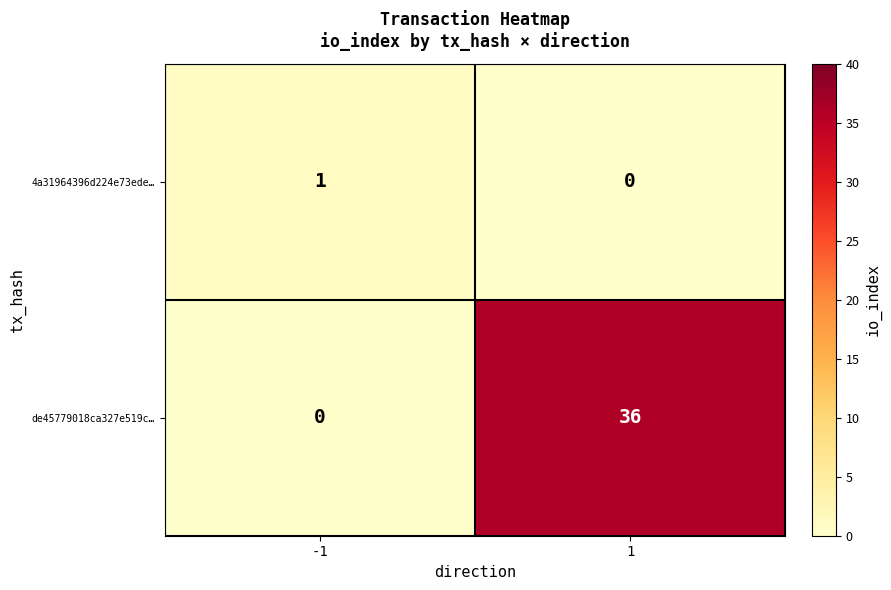

The value of de45779018ca327e519c… at -1 is -22. True or false?

False